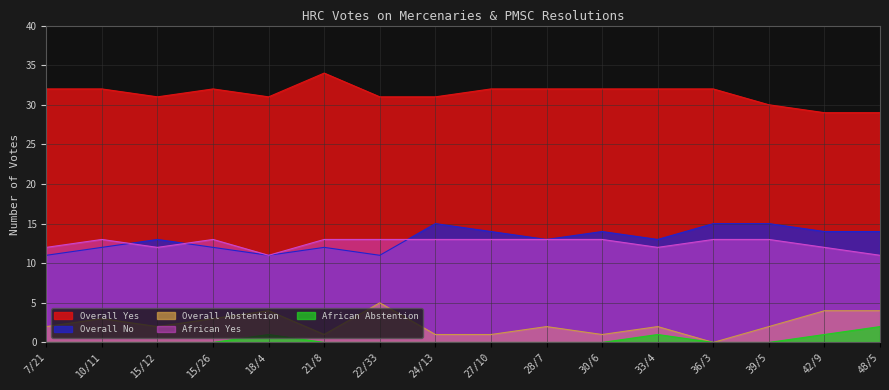

In African Yes, how many points are higher than both neighbors (excluding endpoints)?

2